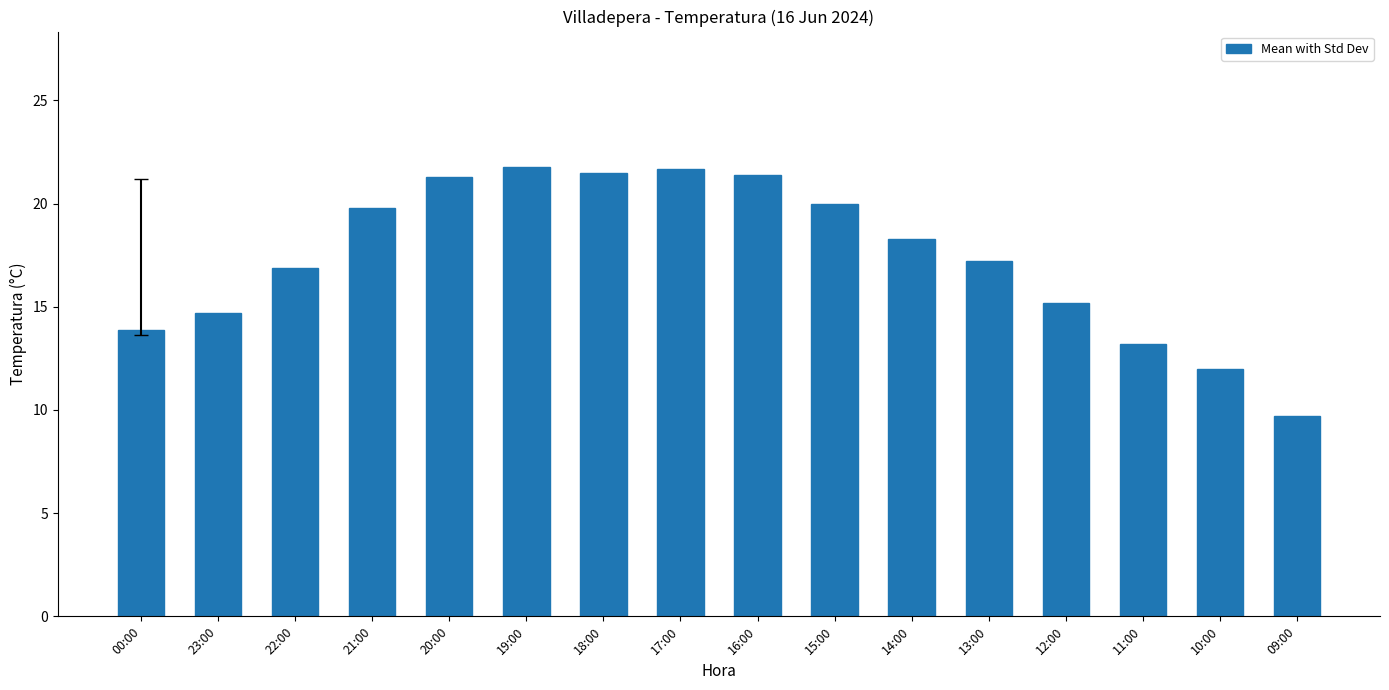

How many bars are there in total?

16